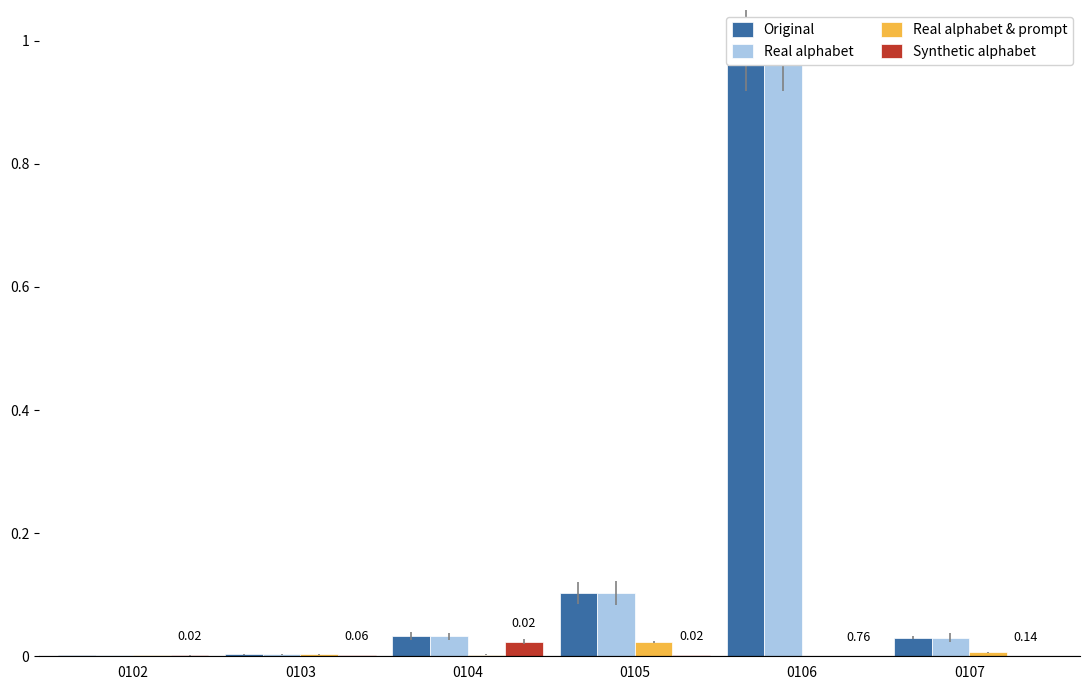

Reading left to right, extract all data points from this chart.

Original: 0102=0.0	0103=0.0	0104=0.0	0105=0.1	0106=1.0	0107=0.0
Real alphabet: 0102=0.0	0103=0.0	0104=0.0	0105=0.1	0106=1.0	0107=0.0
Real alphabet & prompt: 0102=0.0	0103=0.0	0104=0.0	0105=0.0	0106=0.0	0107=0.0
Synthetic alphabet: 0102=0.0	0103=0.0	0104=0.0	0105=0.0	0106=0.0	0107=0.0